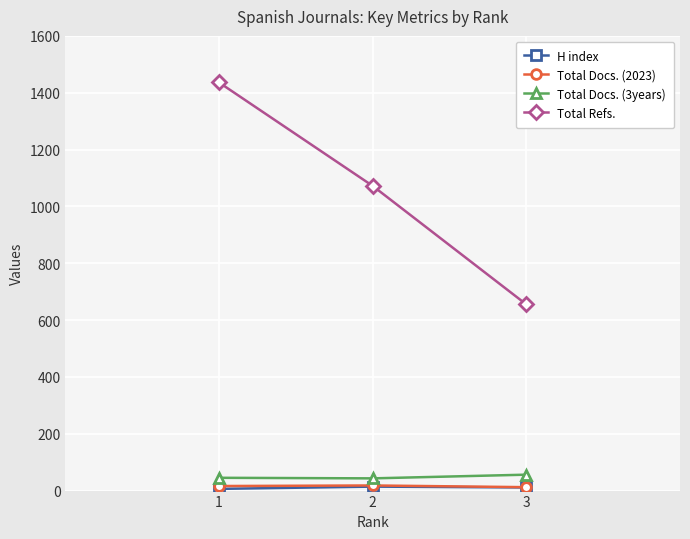

Which series has the largest range (max minus min)?

Total Refs.